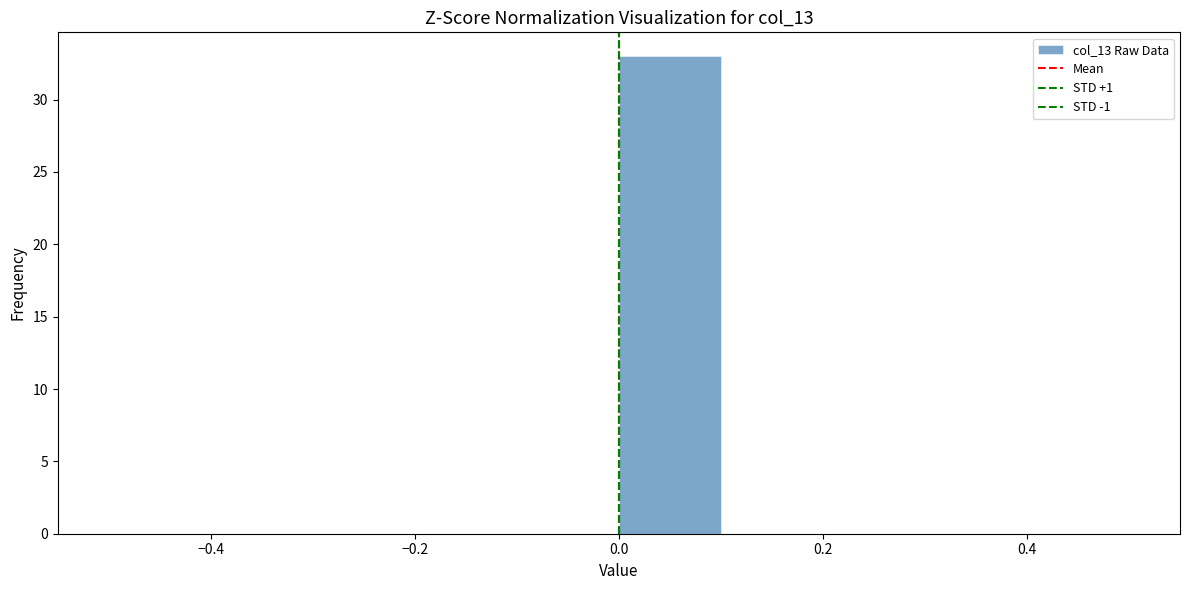

Reading left to right, transcribe this chart: for each bar, give the range it covers on the x-axis and its height. The values are not printed on the chart, so give them approximately, as read against the axis.

-0.5 to -0.4: 0
-0.4 to -0.3: 0
-0.3 to -0.2: 0
-0.2 to -0.1: 0
-0.1 to 0.0: 0
0.0 to 0.1: 33
0.1 to 0.2: 0
0.2 to 0.3: 0
0.3 to 0.4: 0
0.4 to 0.5: 0